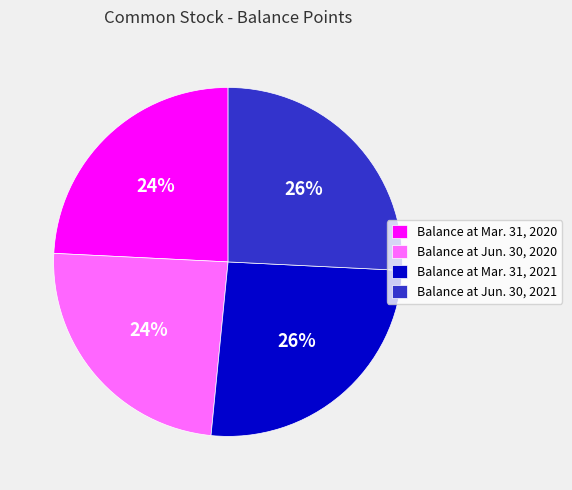

To the nearest percent, what is the combined percentage of Balance at Jun. 30, 2021 and Balance at Mar. 31, 2021?

52%